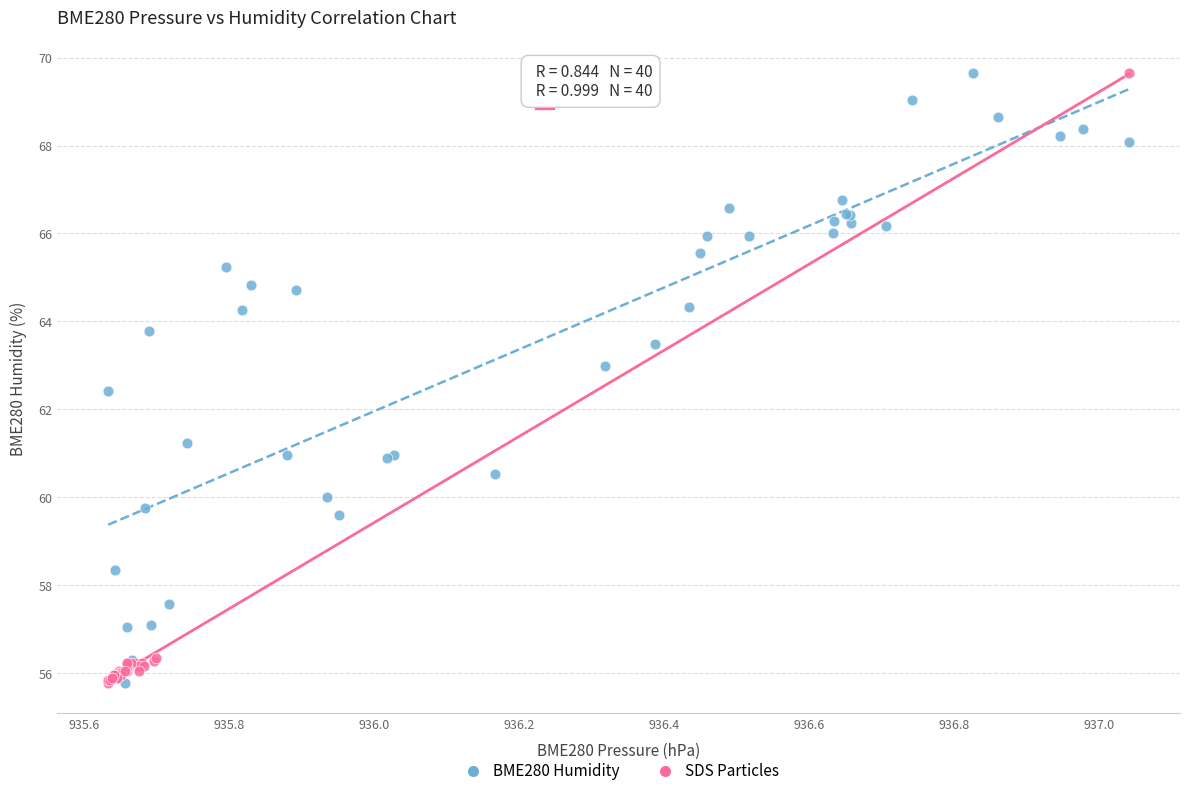

What are all the series names shown in the legend?

BME280 Humidity, SDS Particles